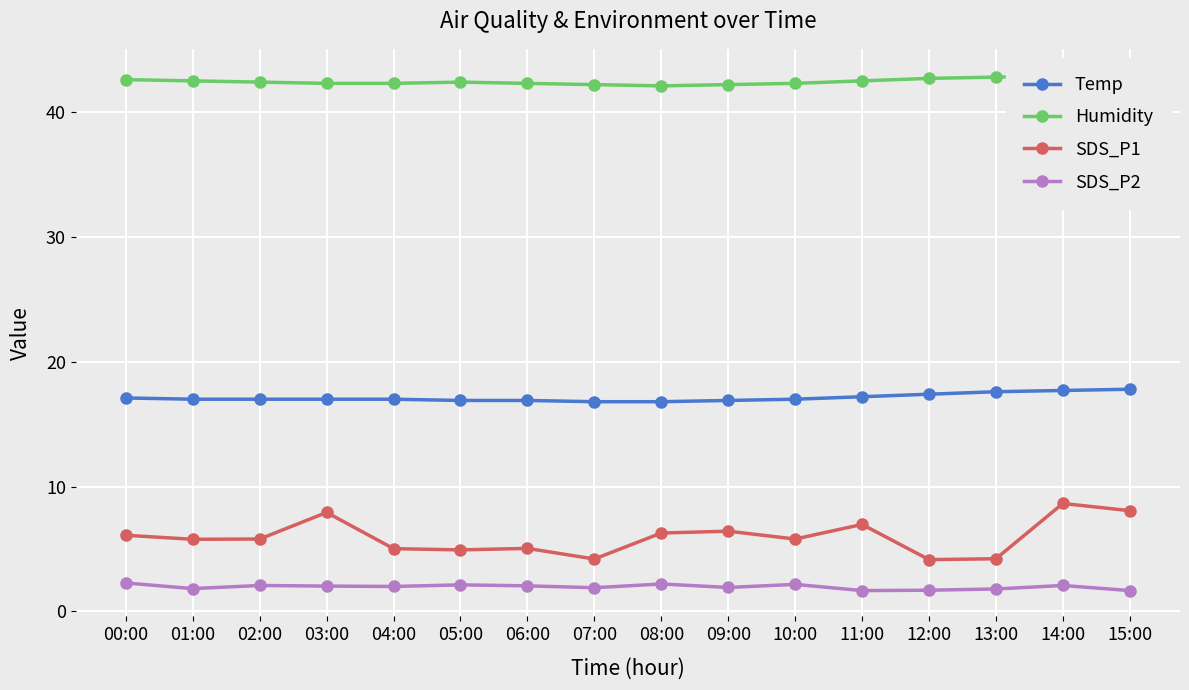

What is the approximate value of Humidity at 04:00?

42.3